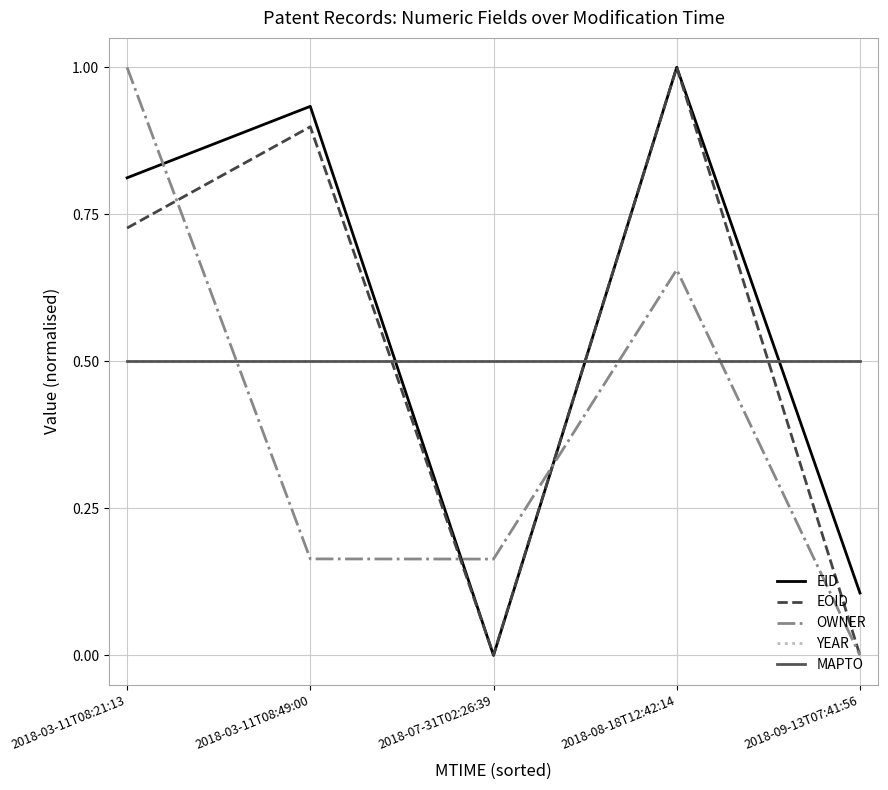

Is this an area chart (filled region under the line)?

No